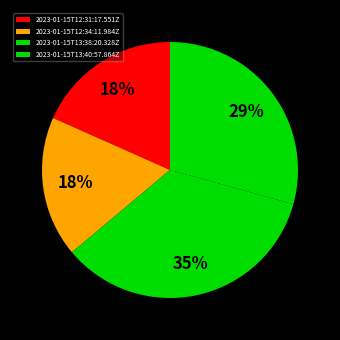

Which category has the biggest portion of the pie?

2023-01-15T13:38:20.328Z